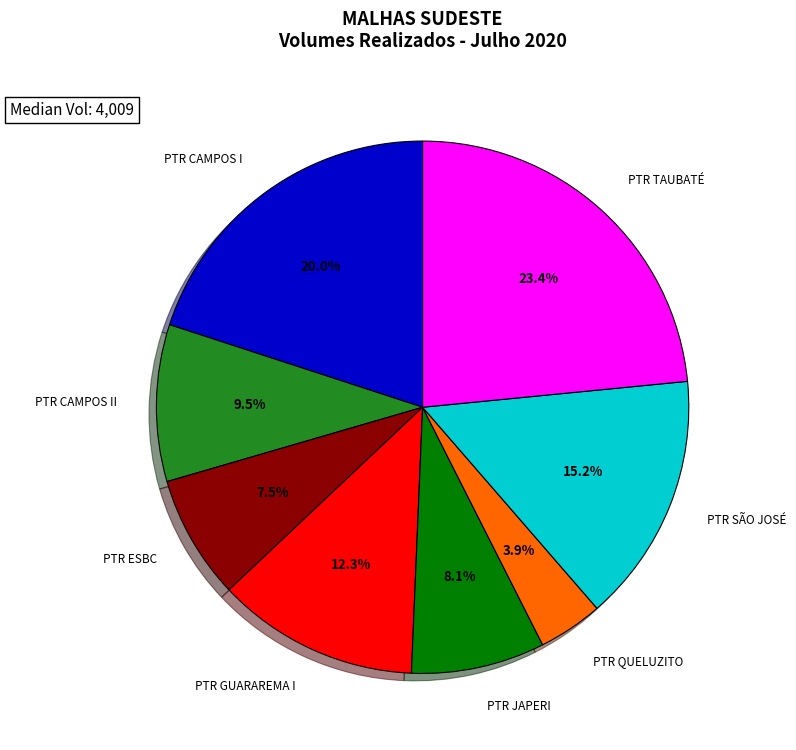

Is there any slice that represents more than half of the pie?

No